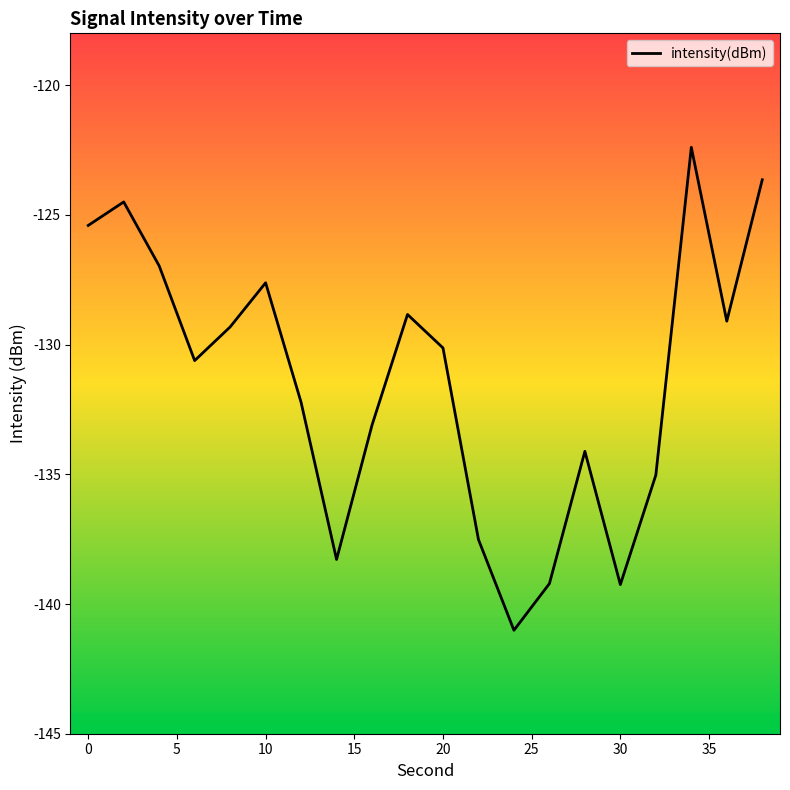

Does the chart display data point markers on the line(s)?

No